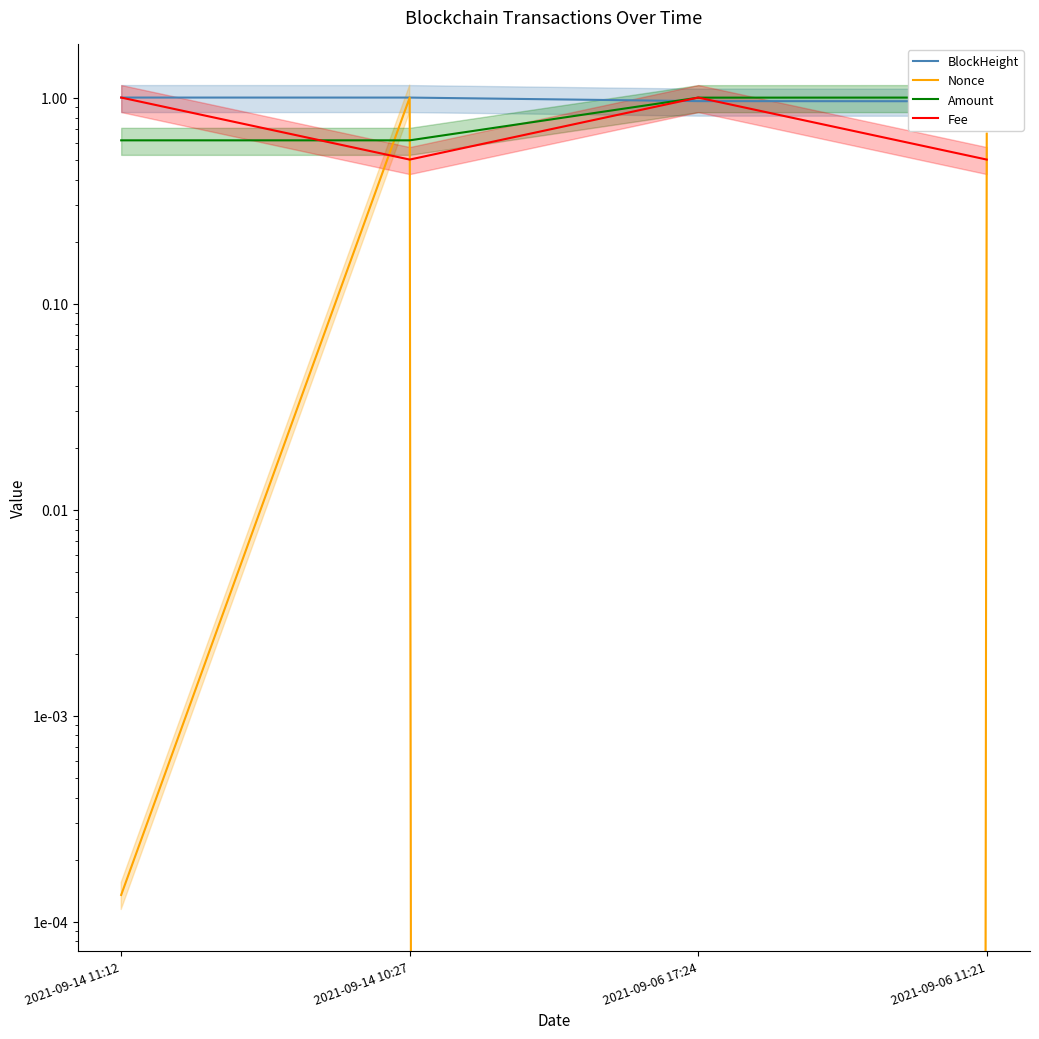

Rank the series by their maximum value, from highest to lowest.

BlockHeight, Nonce, Amount, Fee